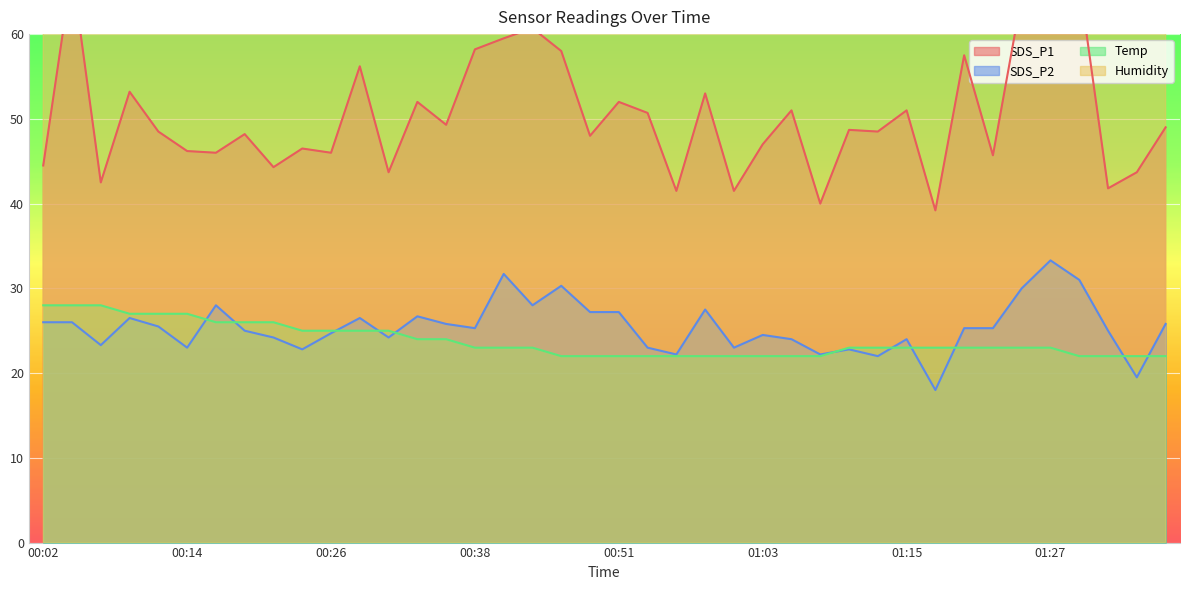

At which category is the sum across all series the highest?

01:27